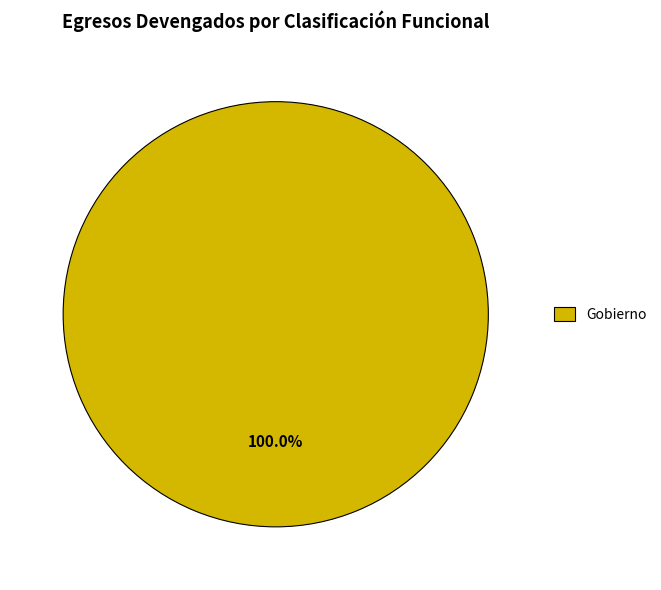

Is Gobierno the majority of the pie?

Yes